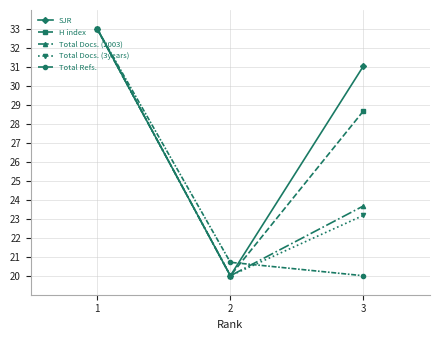

At which category is the sum across all series the highest?

1